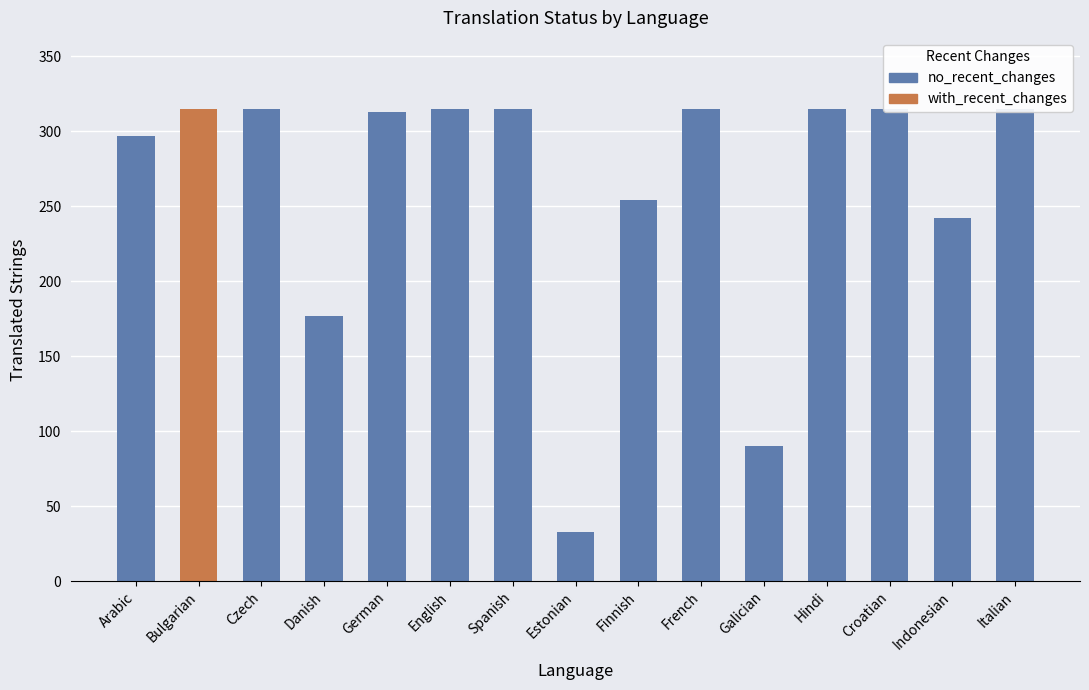

Rank the categories by value from lowest to highest.

Estonian, Galician, Danish, Indonesian, Finnish, Arabic, German, Bulgarian, Czech, English, Spanish, French, Hindi, Croatian, Italian